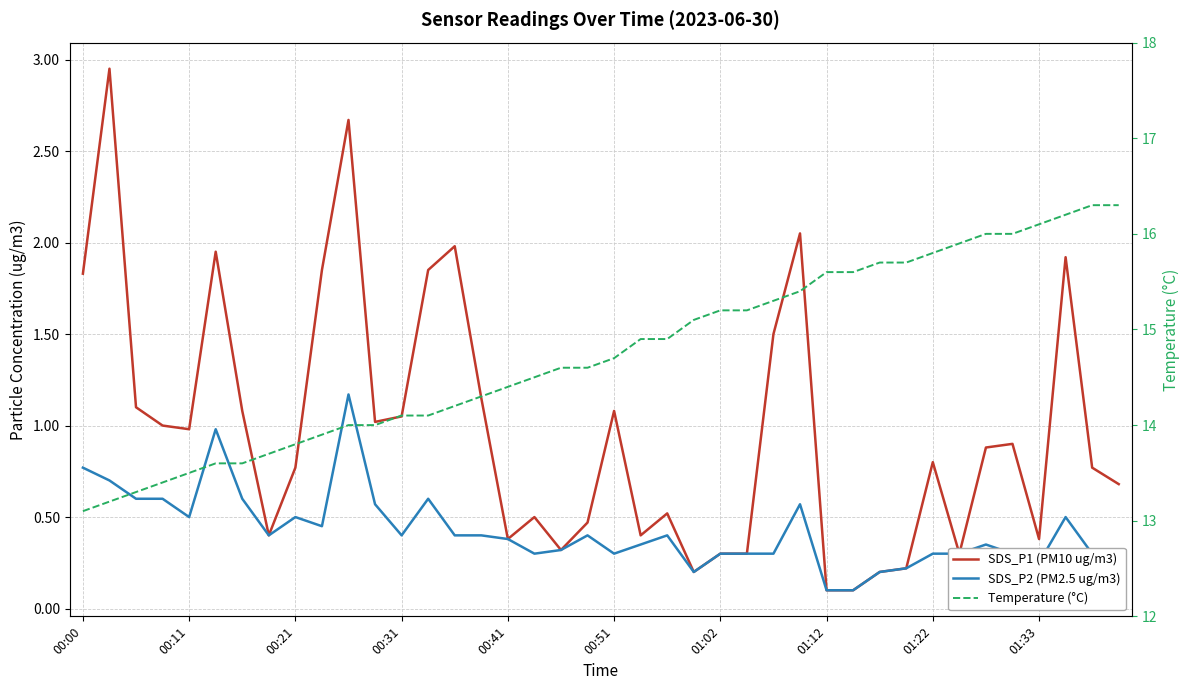

True or false: SDS_P2 (PM2.5 ug/m3) and Temperature (°C) cross at least once.

False